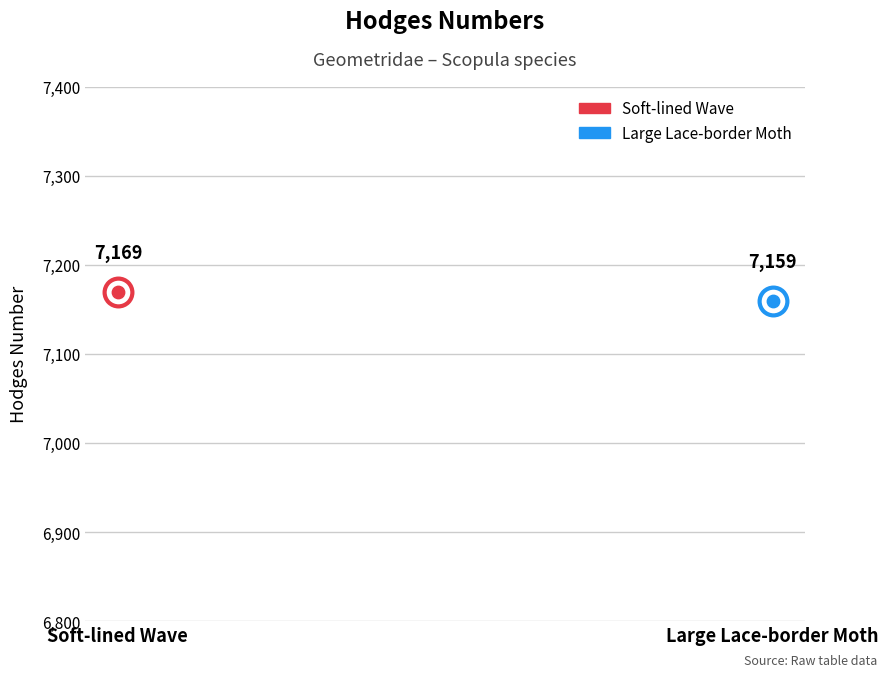

Approximately how many times larger is the value at Soft-lined Wave compared to Large Lace-border Moth?

1.0